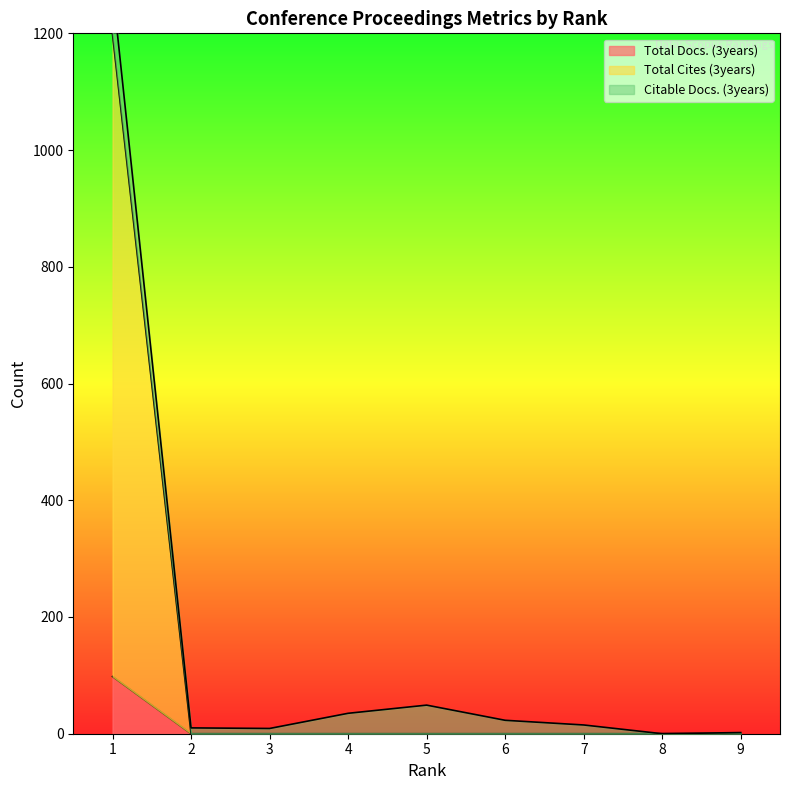

The value of Total Docs. (3years) at 2 is 0. True or false?

True